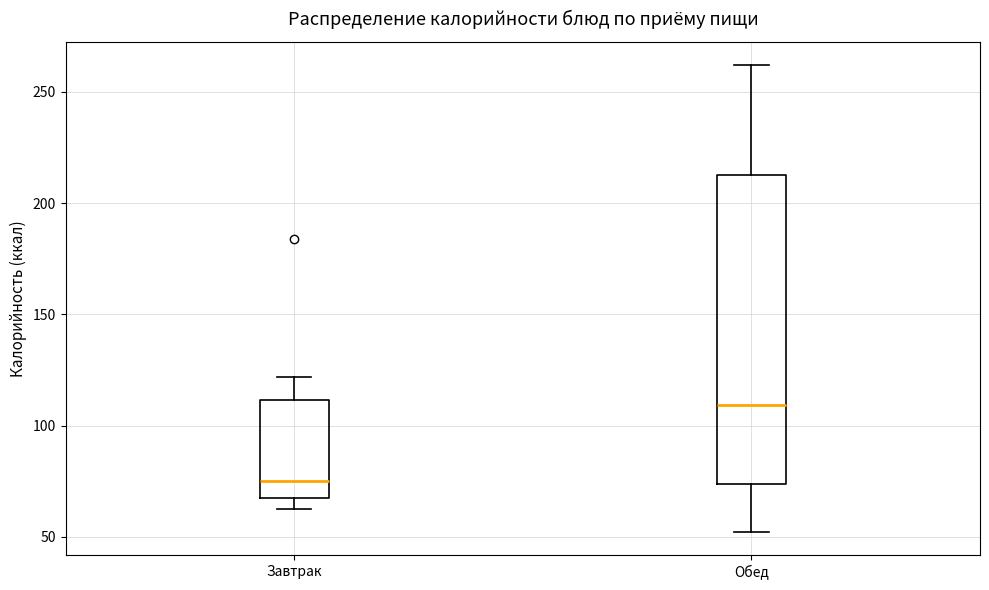

Reading left to right, transcribe this box plot: for each box, give where its median line is, the range the box spans, and where its two whiskers end, as read against the y-axis. The values are not printed on the chart, so give them approximately, as read against the axis.

Завтрак: median 75, box 65 to 110, whiskers 65 (just below the box's lower edge) to 120
Обед: median 110, box 75 to 215, whiskers 50 to 260